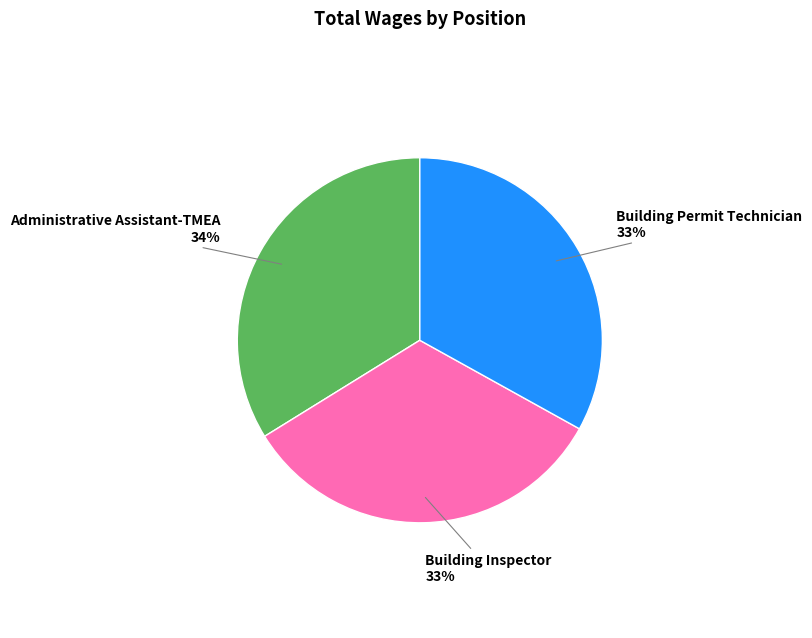

To the nearest percent, what is the difference between the largest and smallest slice percentages?

1%